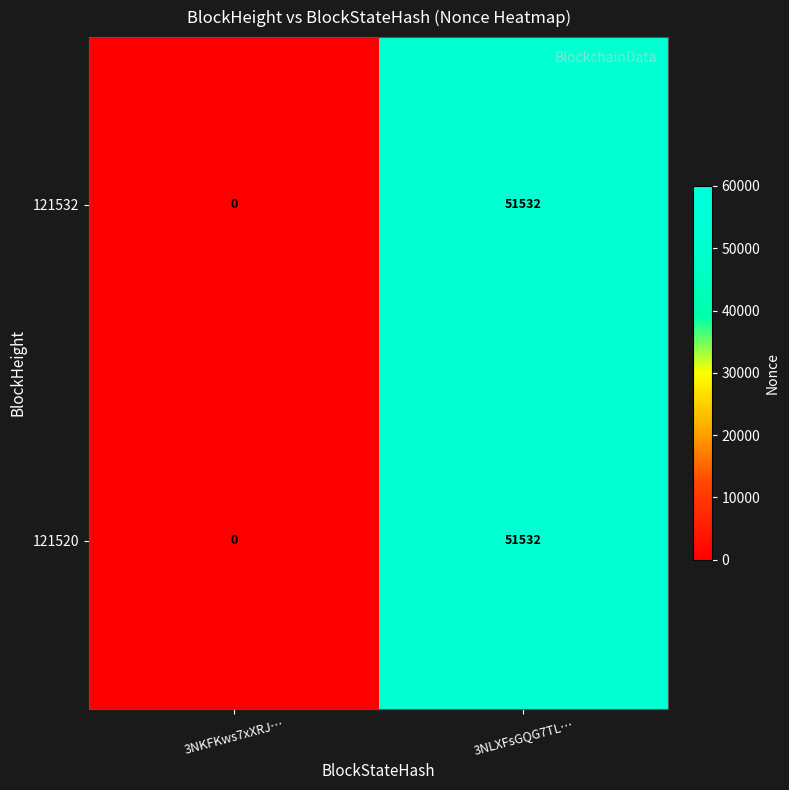

At which label is 121520 closest to 25766?

3NKFKws7xXRJ…